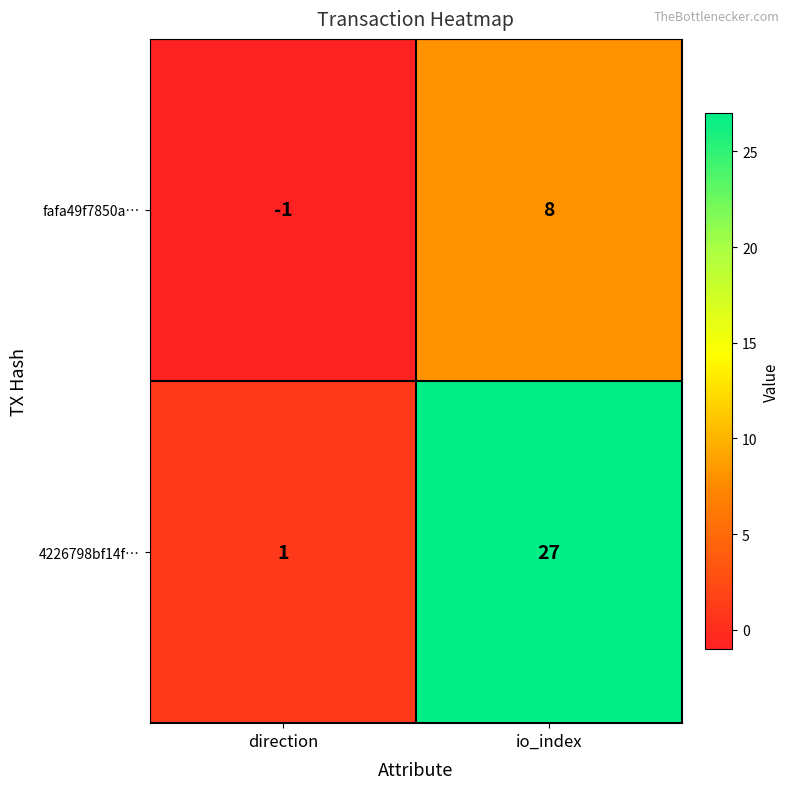

At which label is fafa49f7850a… closest to 3?

direction